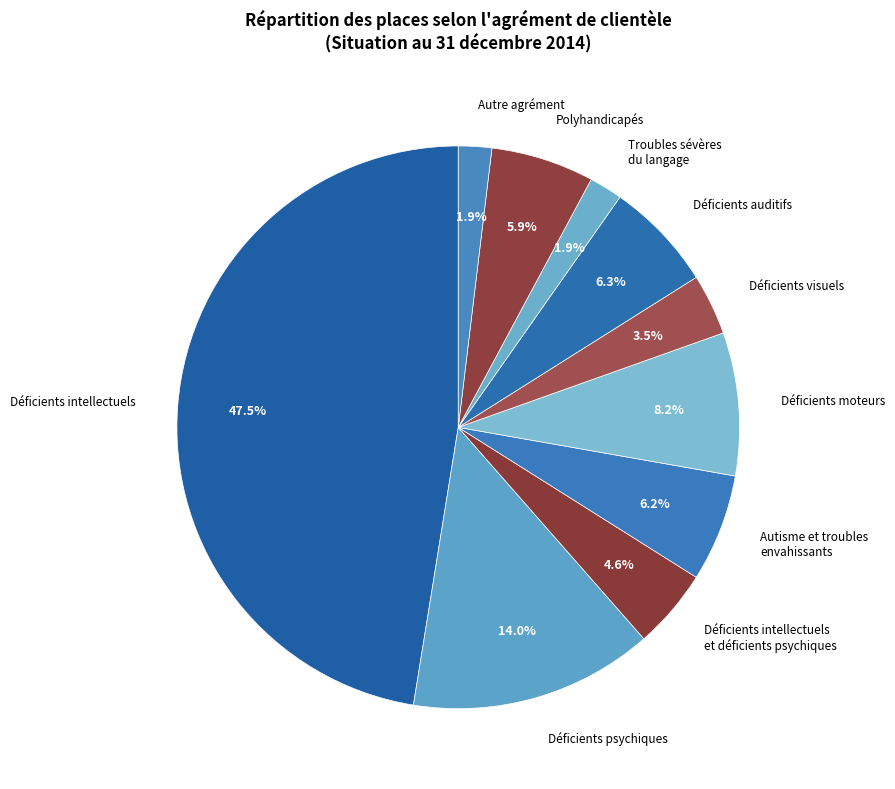

The Autre agrément slice represents 13% of the pie. True or false?

False